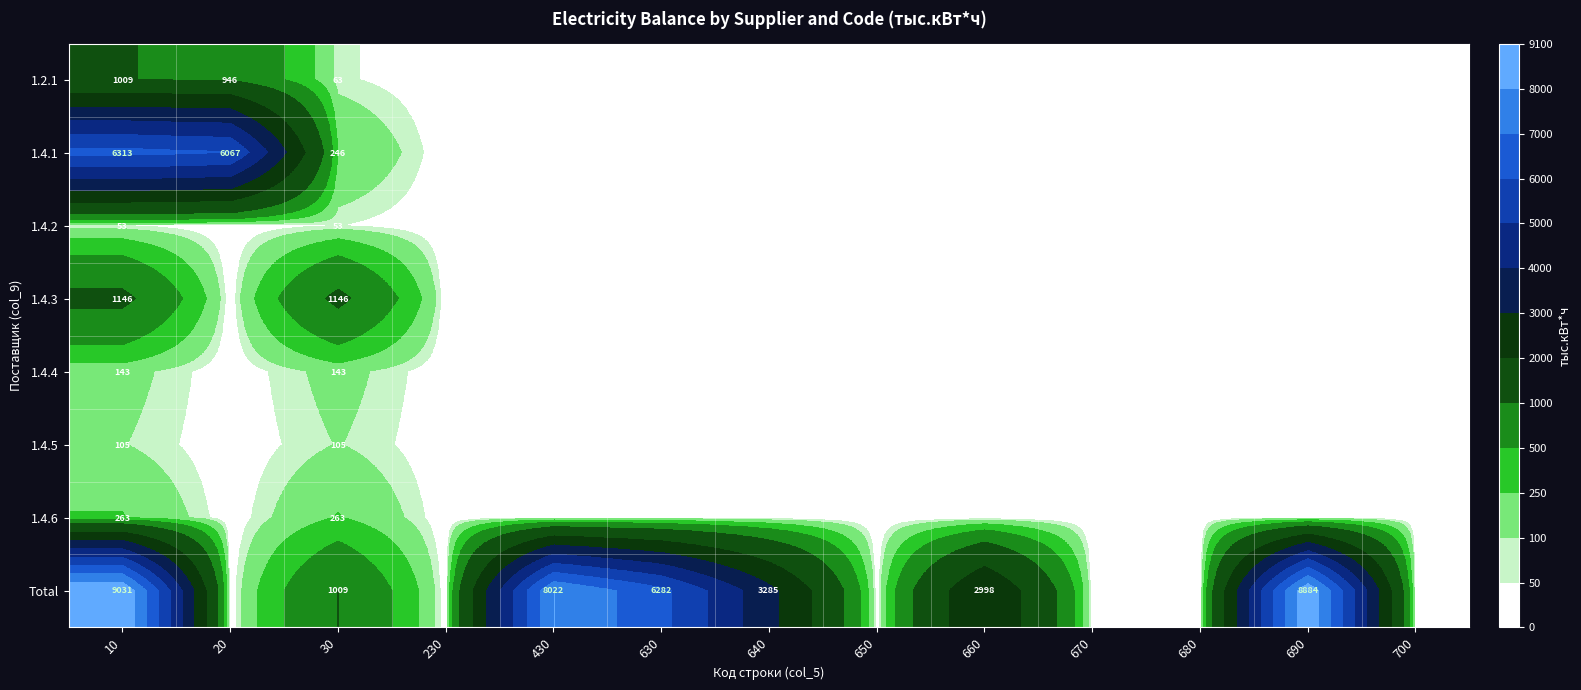

Which series has the widest spread of values?

Total